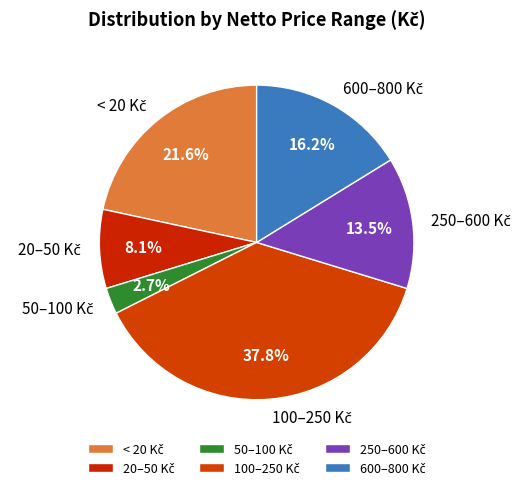

How many slices are in this pie chart?

6